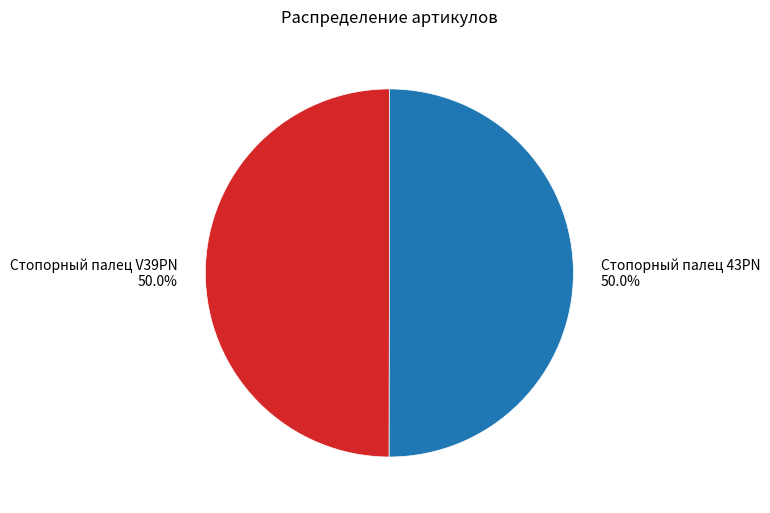

What is the total percentage of Стопорный палец 43PN and Стопорный палец V39PN?

100.0%